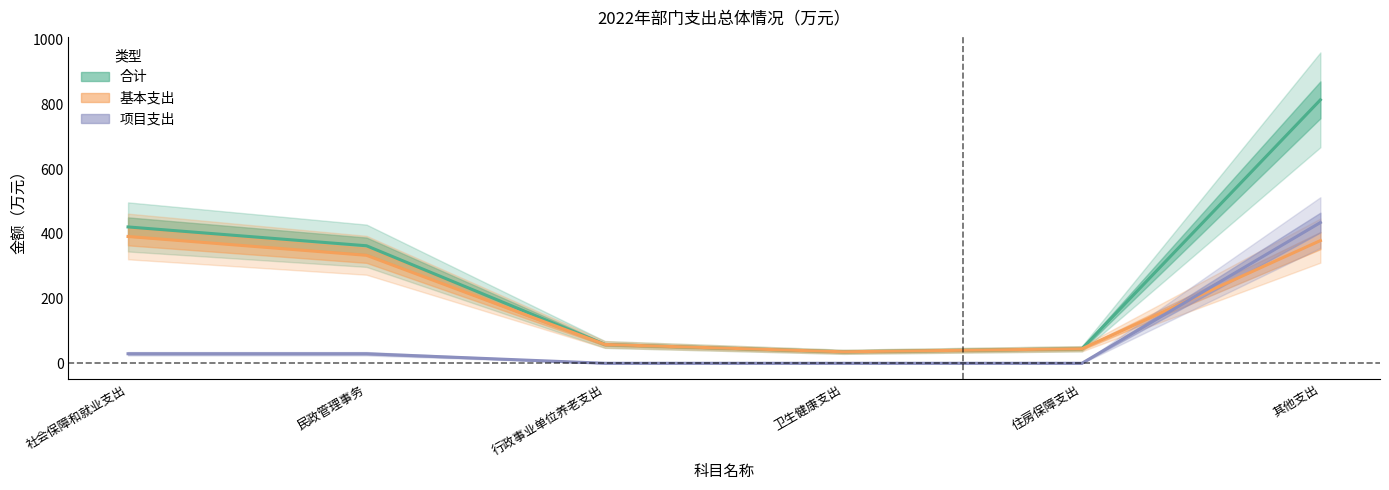

Reading left to right, list all the values displayed in this chart.

合计: 社会保障和就业支出=421.5	民政管理事务=363.3	行政事业单位养老支出=58.2	卫生健康支出=35.5	住房保障支出=44.9	其他支出=814.5
基本支出: 社会保障和就业支出=392.0	民政管理事务=333.8	行政事业单位养老支出=58.2	卫生健康支出=35.5	住房保障支出=44.9	其他支出=379.3
项目支出: 社会保障和就业支出=29.5	民政管理事务=29.5	行政事业单位养老支出=0.0	卫生健康支出=0.0	住房保障支出=0.0	其他支出=435.1